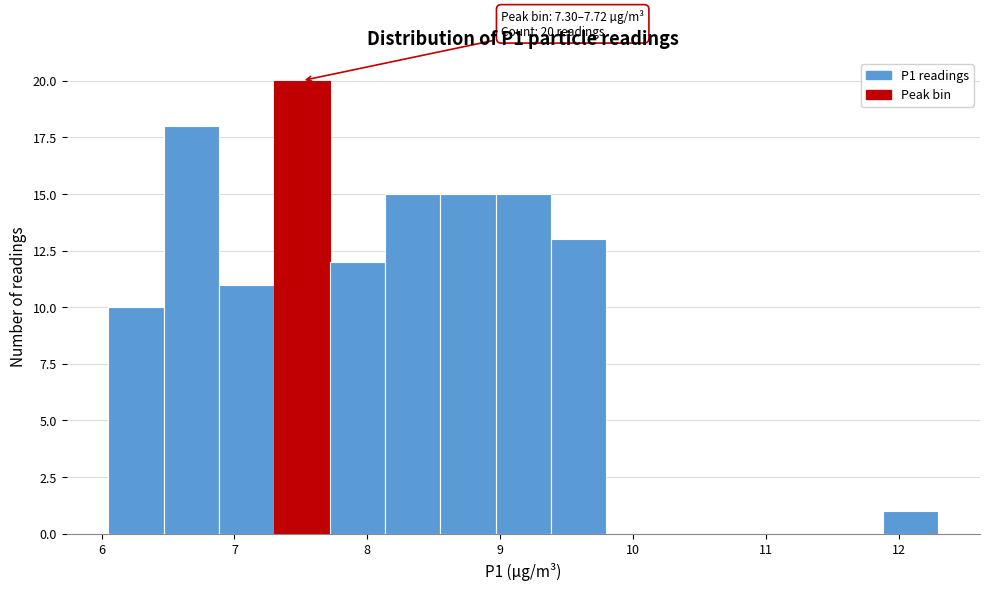

Over which range of the x-axis is the bar tallest?

7.3 to 7.7